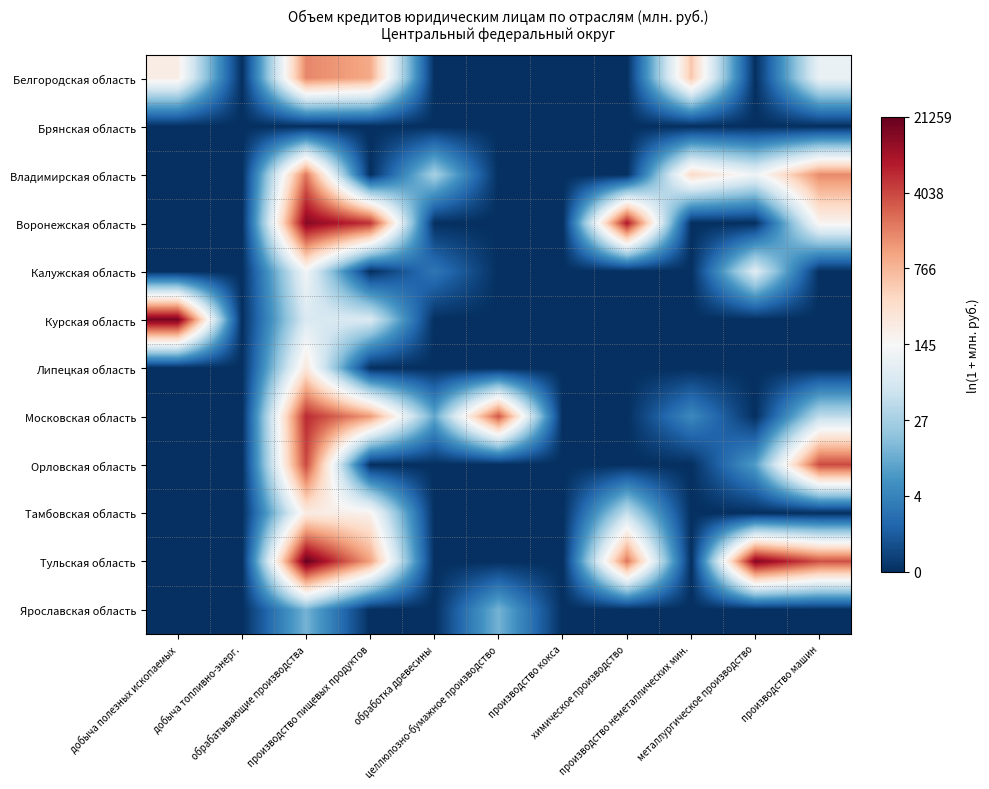

At which category is the sum across all series the highest?

обрабатывающие производства